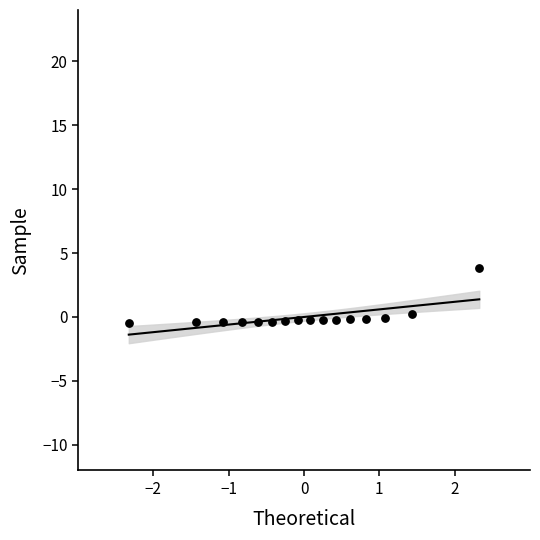

What is the range of X values (max minus min)?

4.7